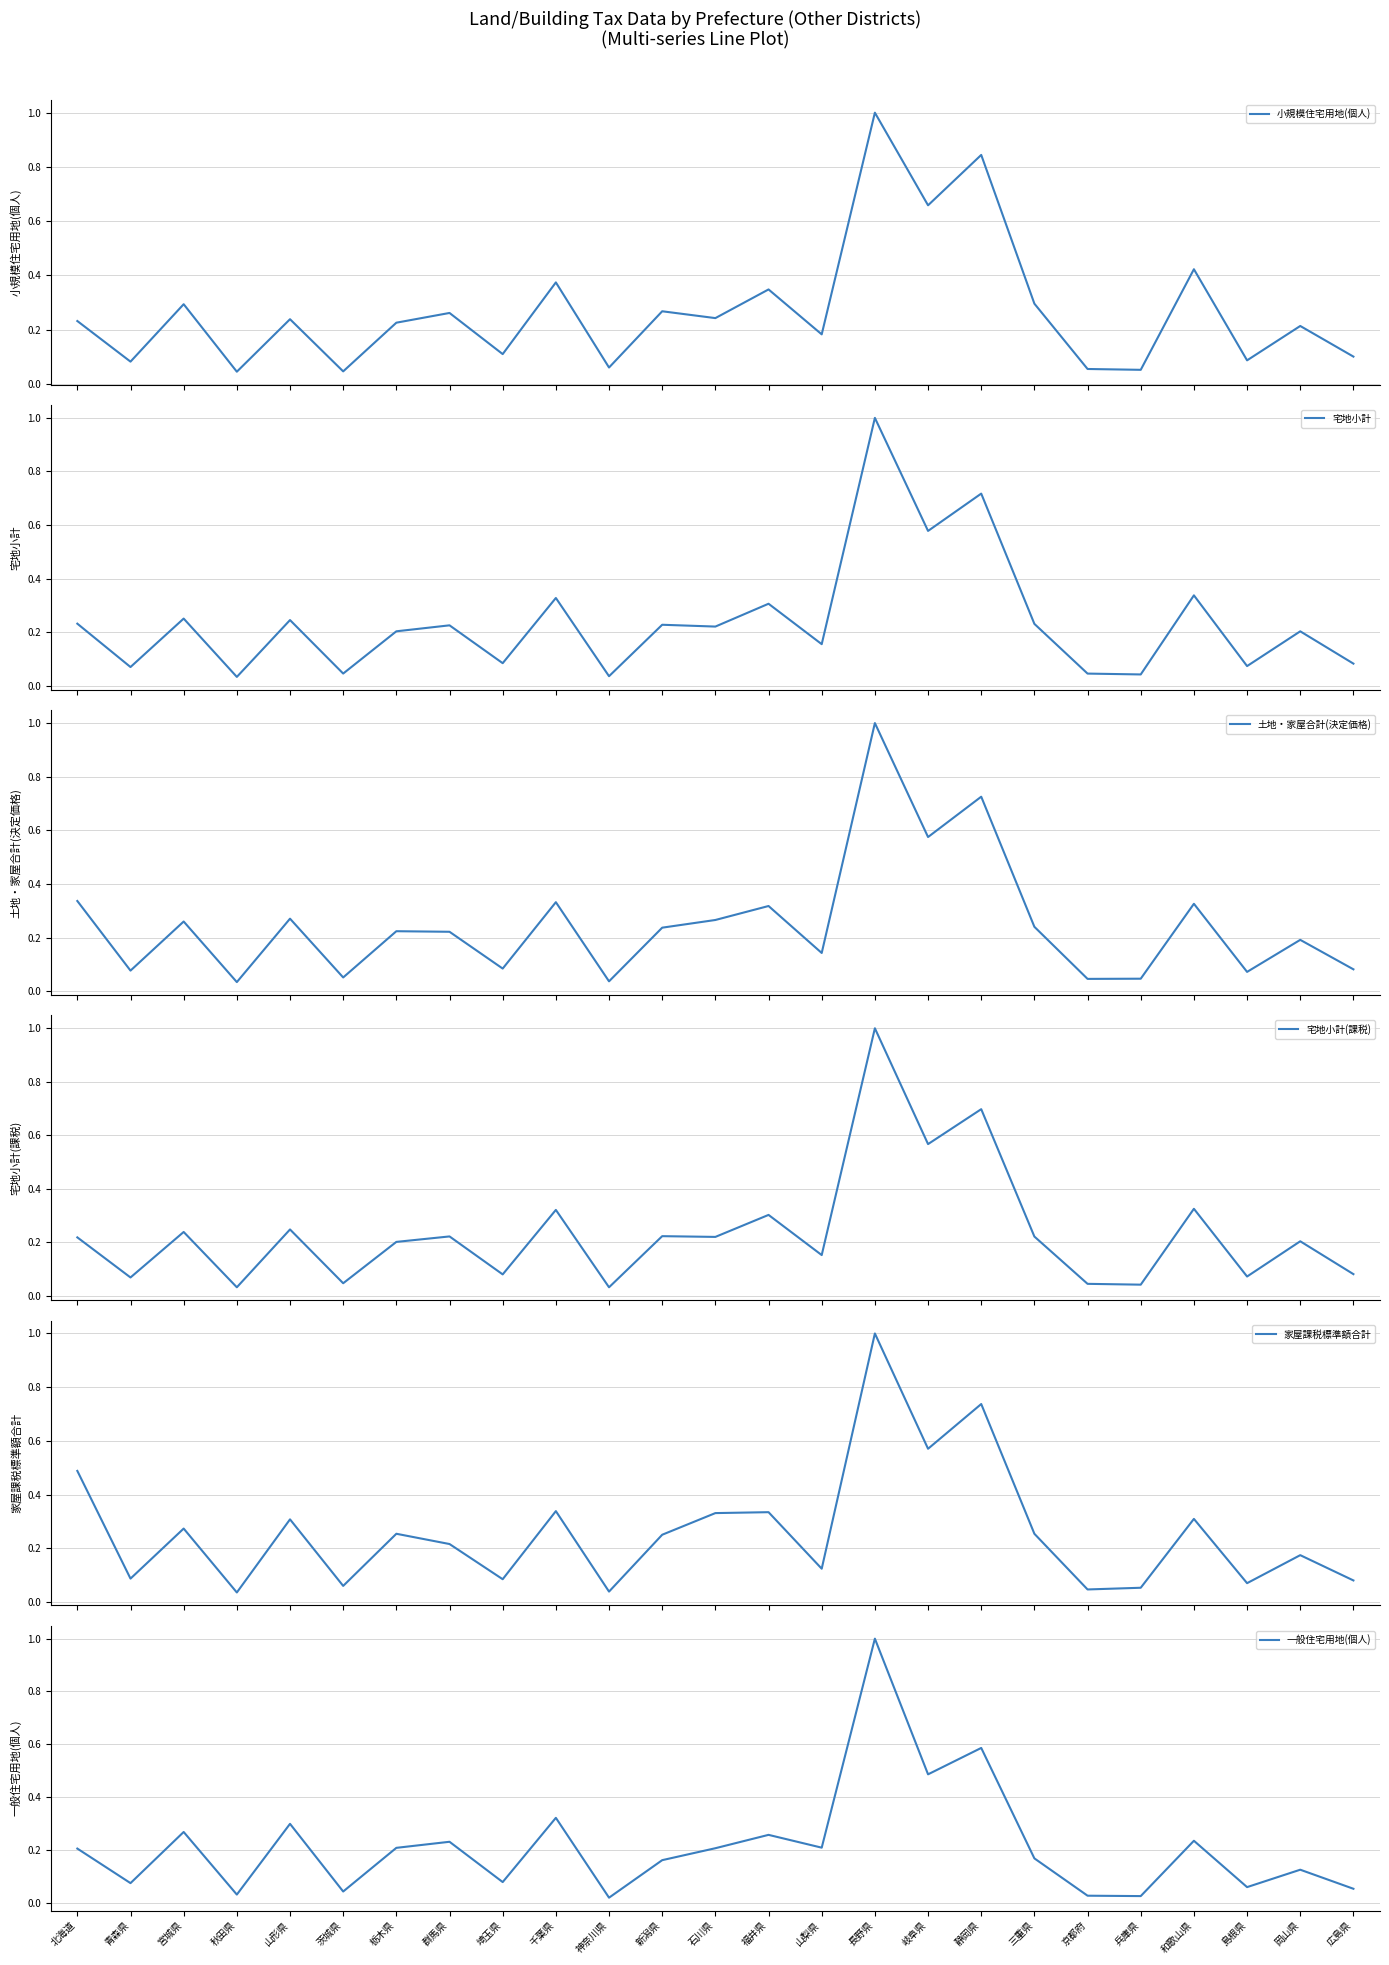

Count the number of categories in the chart.

25